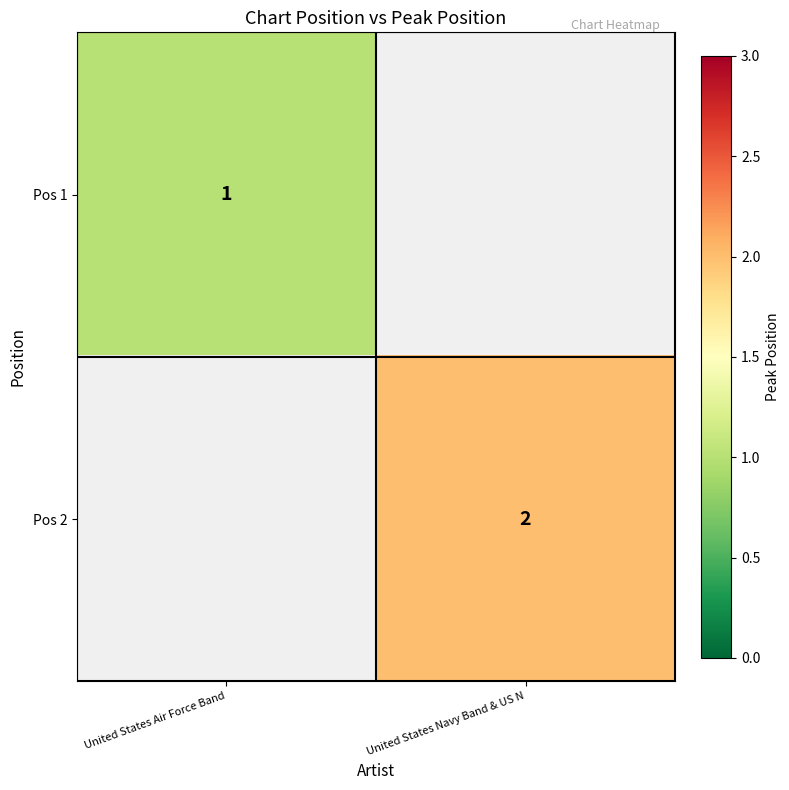

Which label corresponds to the largest value in the chart?

United States Navy Band & US N